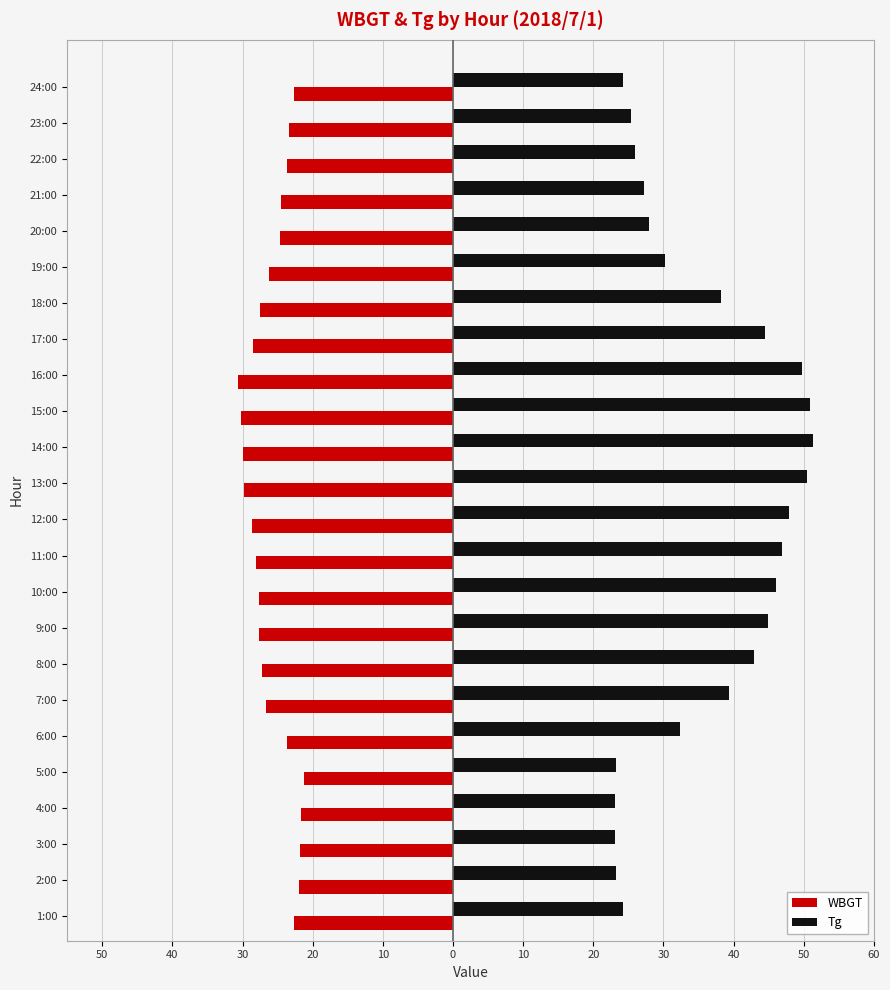

What is the difference between the maximum and minimum values in the WBGT series?

9.4